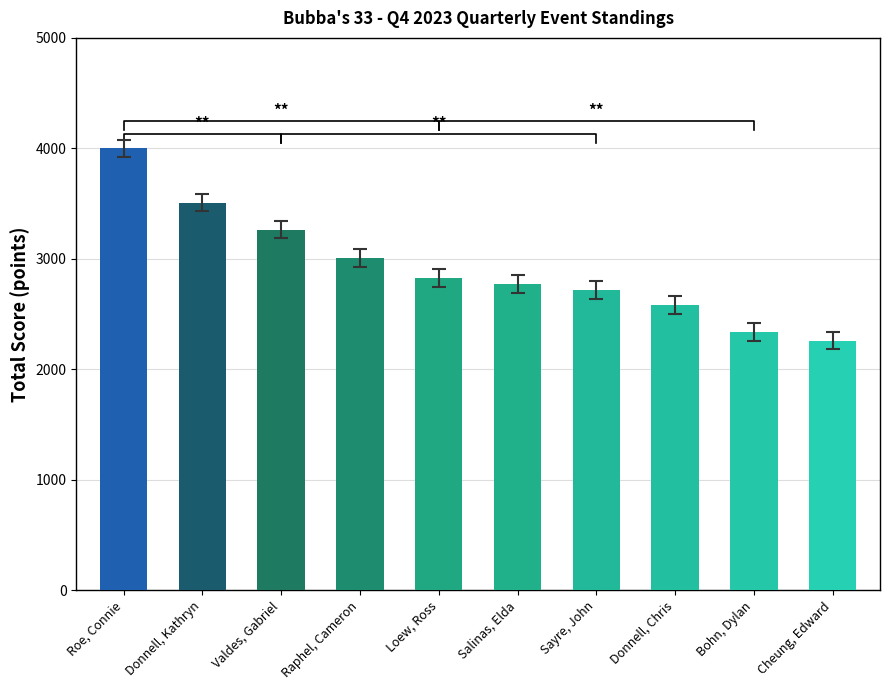

Reading left to right, what are all the values shown in this chart?

4000	3510	3265	3005	2825	2775	2715	2585	2340	2260